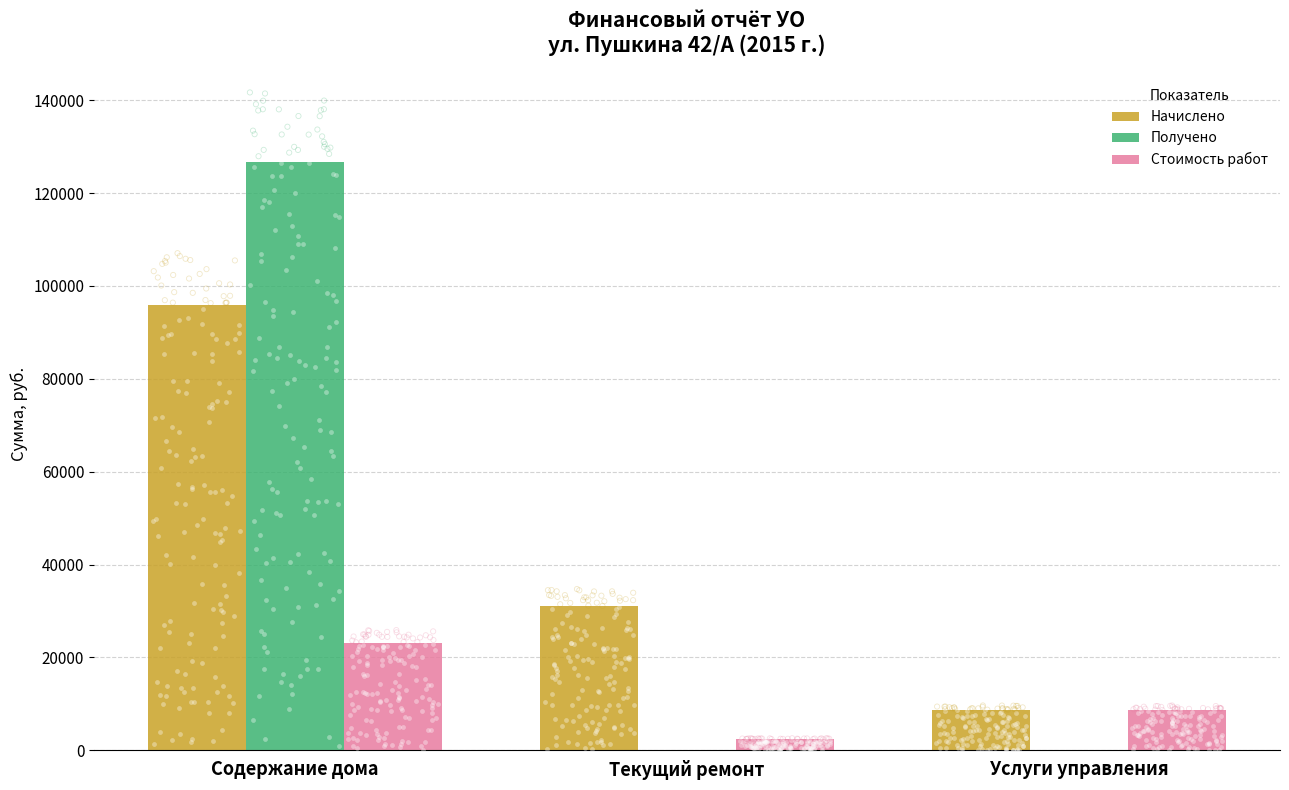

What is the total value across all series at Содержание дома?

245512.3